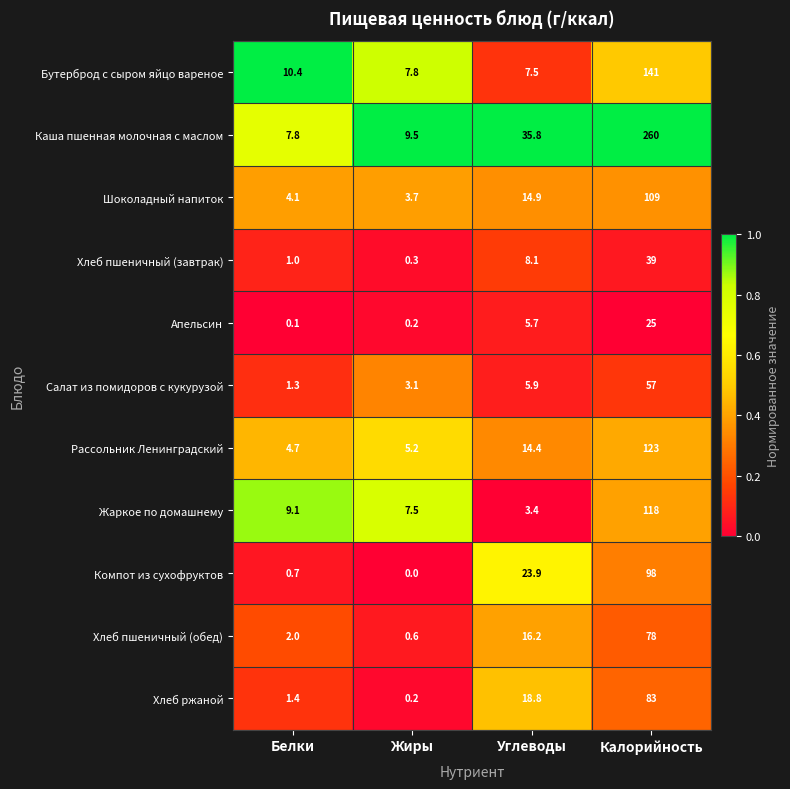

At which label does Каша пшенная молочная с маслом reach its peak?

Калорийность